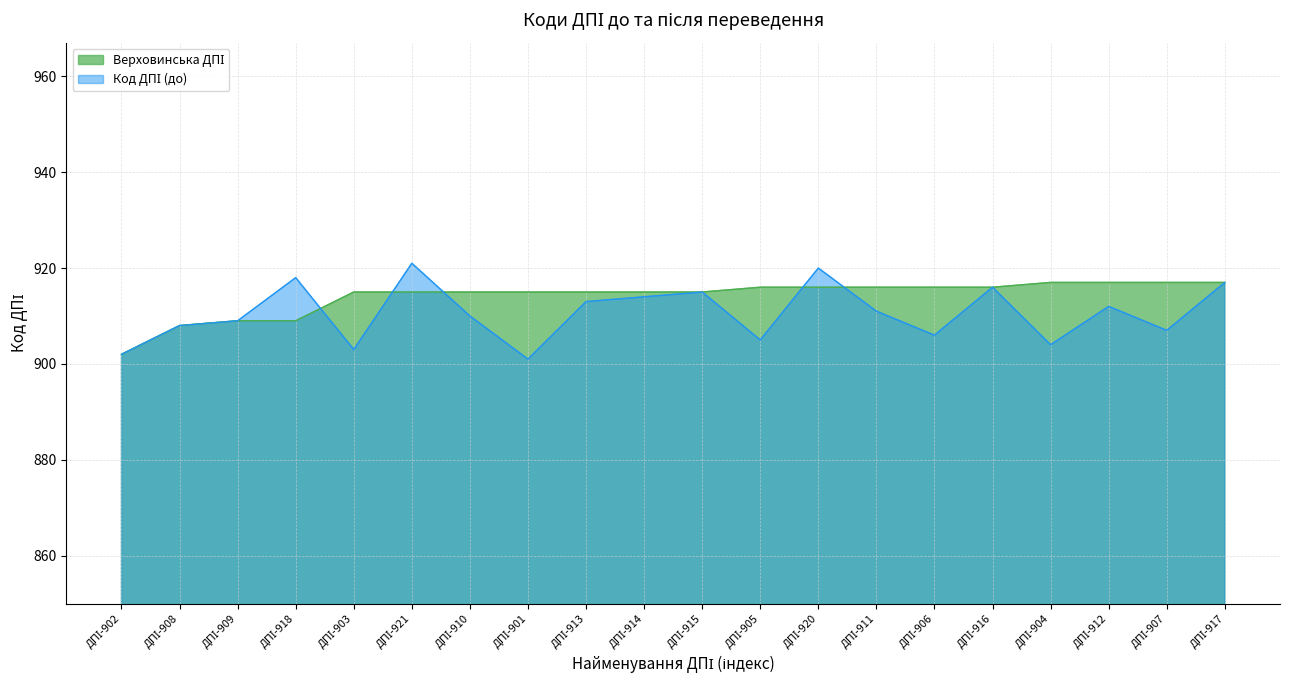

What is the difference between the maximum and minimum values in the Код ДПІ (до) series?

20